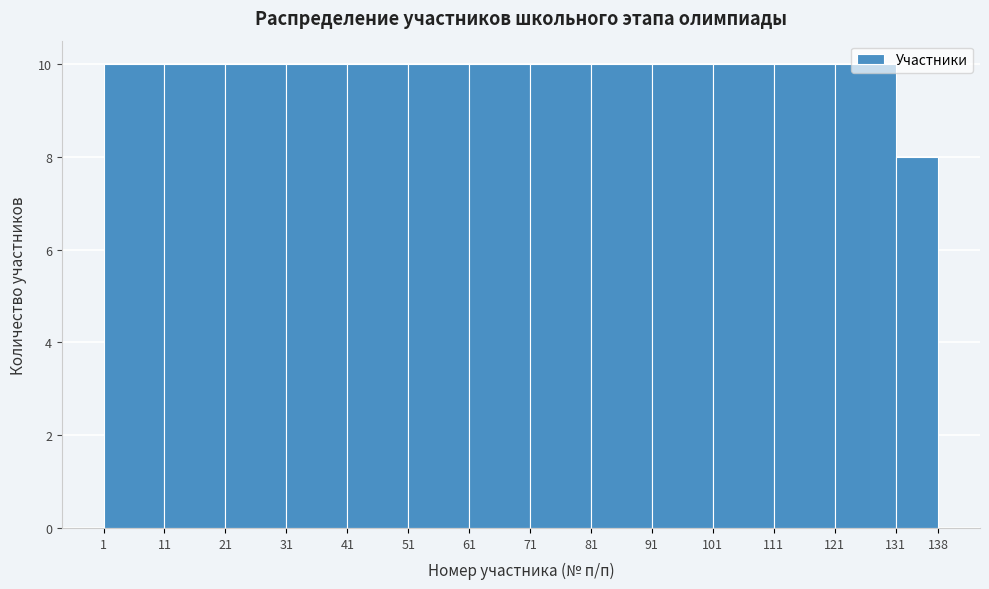

Reading left to right, list every bar in this chart as the range it spans on the x-axis followed by its height. The values are not printed on the chart, so give them approximately, as read against the axis.

1 to 11: 10
11 to 21: 10
21 to 31: 10
31 to 41: 10
41 to 51: 10
51 to 61: 10
61 to 71: 10
71 to 81: 10
81 to 91: 10
91 to 101: 10
101 to 111: 10
111 to 121: 10
121 to 131: 10
131 to 138: 8